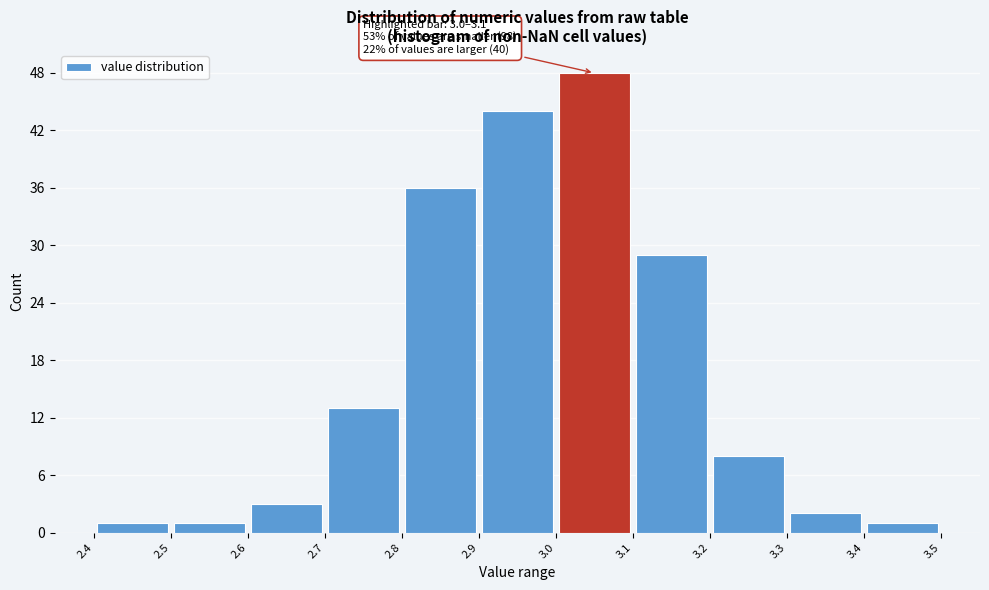

Which range on the x-axis has the tallest bar?

3.0 to 3.1